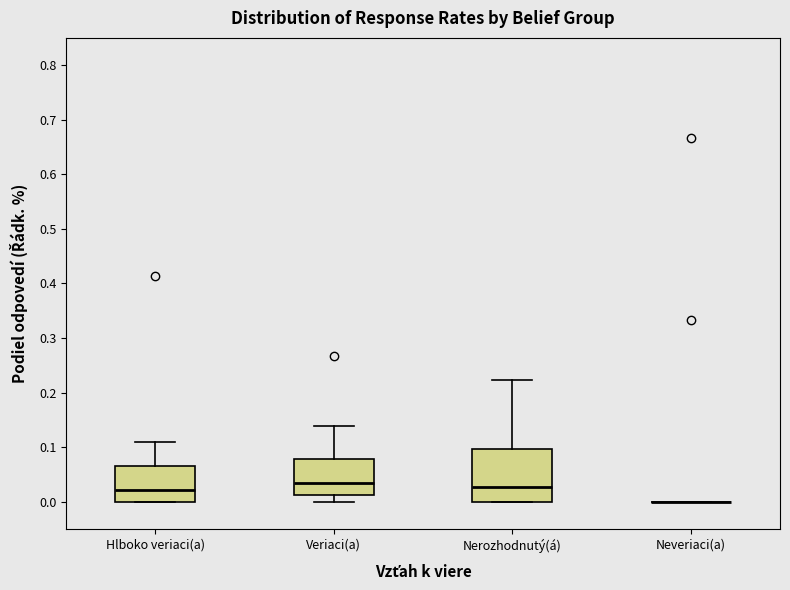

Where is the upper edge of the box for Veriaci(a) on the y-axis? The values are not printed on the chart, so give them approximately, as read against the axis.

0.08